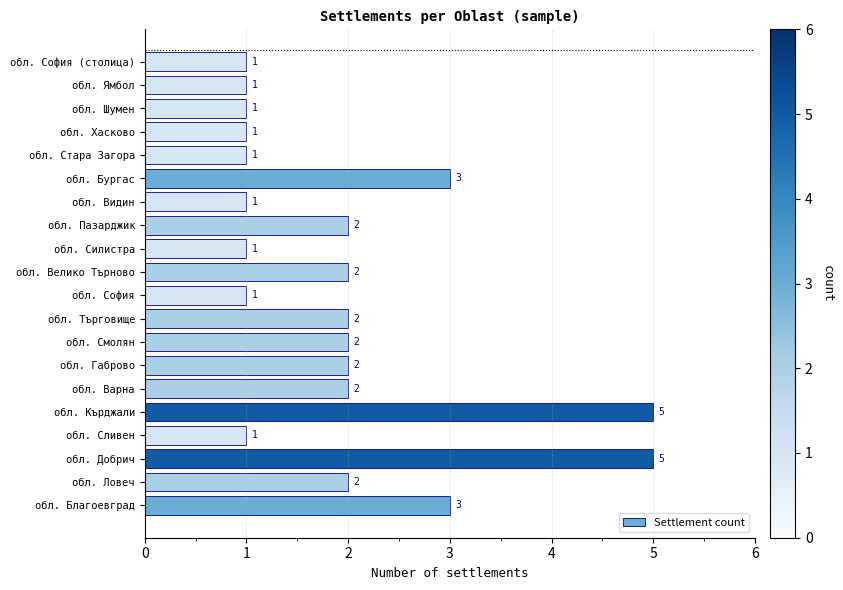

Reading top to bottom, transcribe all the data shown in this chart.

обл. София (столица)=1	обл. Ямбол=1	обл. Шумен=1	обл. Хасково=1	обл. Стара Загора=1	обл. Бургас=3	обл. Видин=1	обл. Пазарджик=2	обл. Силистра=1	обл. Велико Търново=2	обл. София=1	обл. Търговище=2	обл. Смолян=2	обл. Габрово=2	обл. Варна=2	обл. Кърджали=5	обл. Сливен=1	обл. Добрич=5	обл. Ловеч=2	обл. Благоевград=3